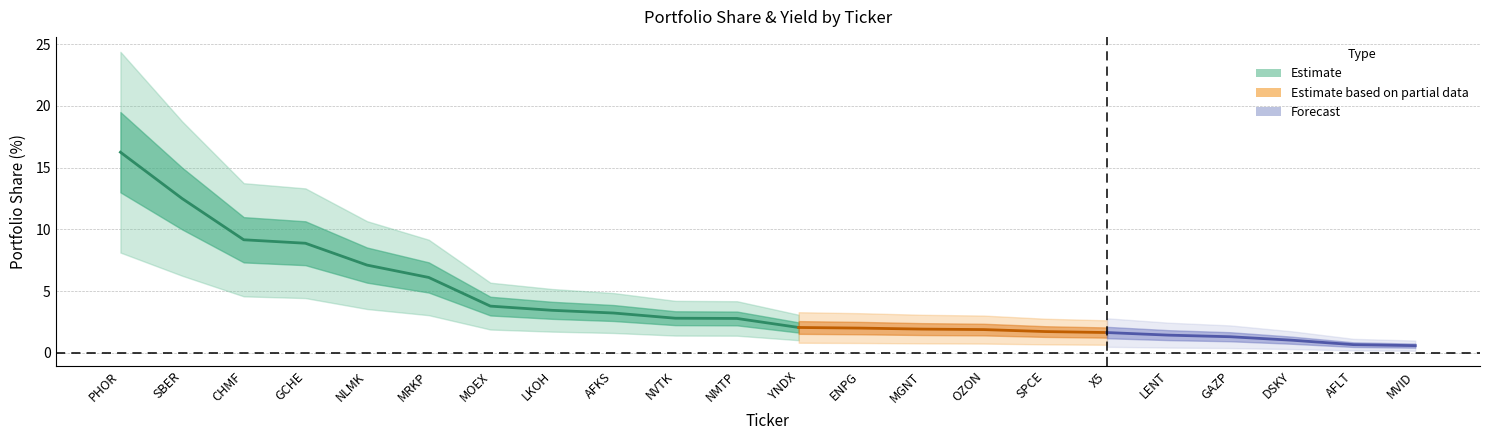

Rank the categories by Доля value from highest to lowest.

PHOR, SBER, CHMF, GCHE, NLMK, MRKP, MOEX, LKOH, AFKS, NVTK, NMTP, YNDX, ENPG, MGNT, OZON, SPCE, X5, LENT, GAZP, DSKY, AFLT, MVID